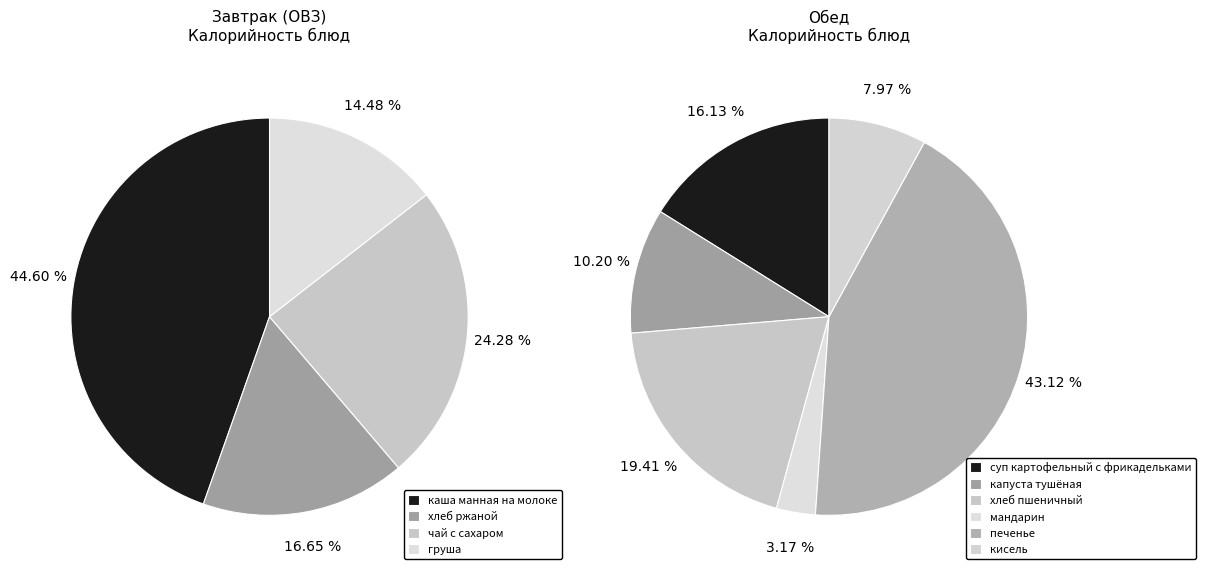

What is the largest slice in the pie chart?

печенье